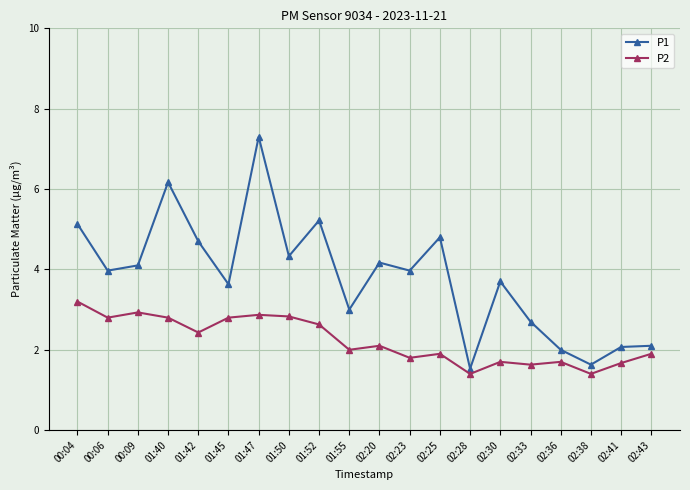

What is the difference between the P1 values at 02:28 and 02:23?

2.4